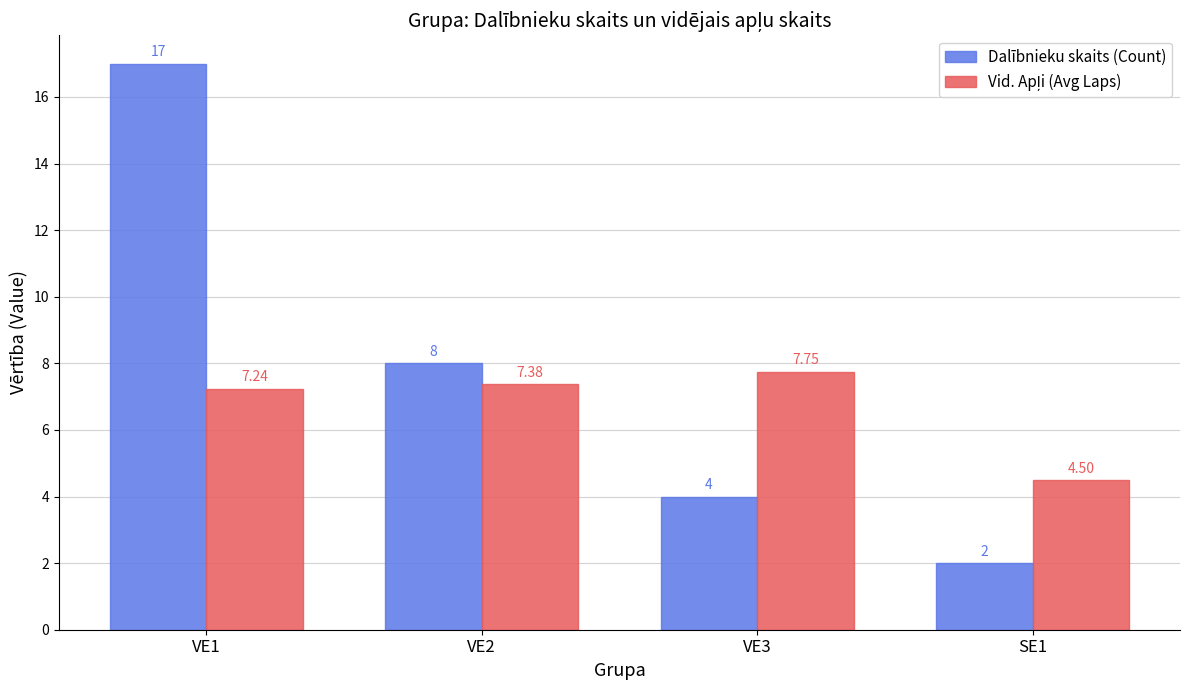

Which series has the widest spread of values?

Dalībnieku skaits (Count)